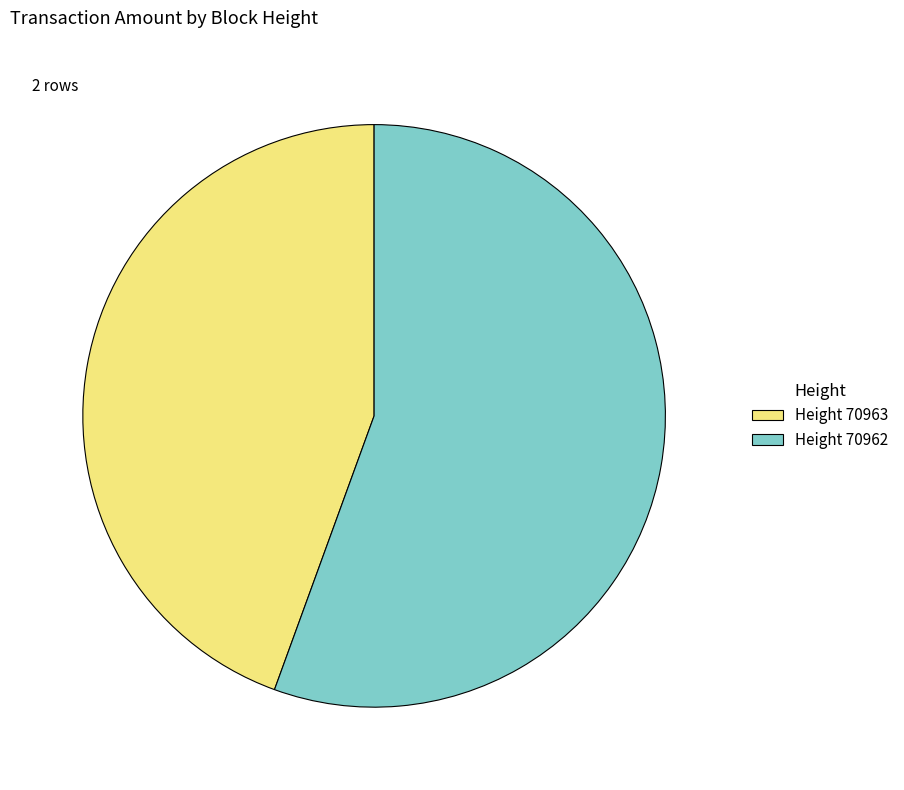

What is the largest slice in the pie chart?

Height 70962